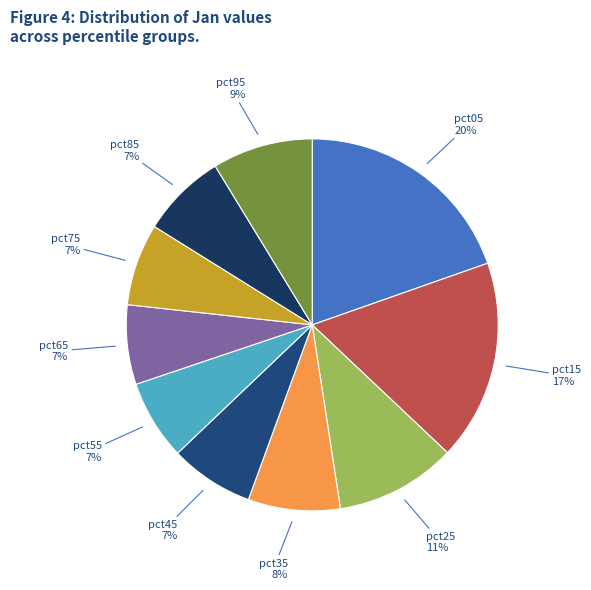

Count the number of slices in the pie.

10